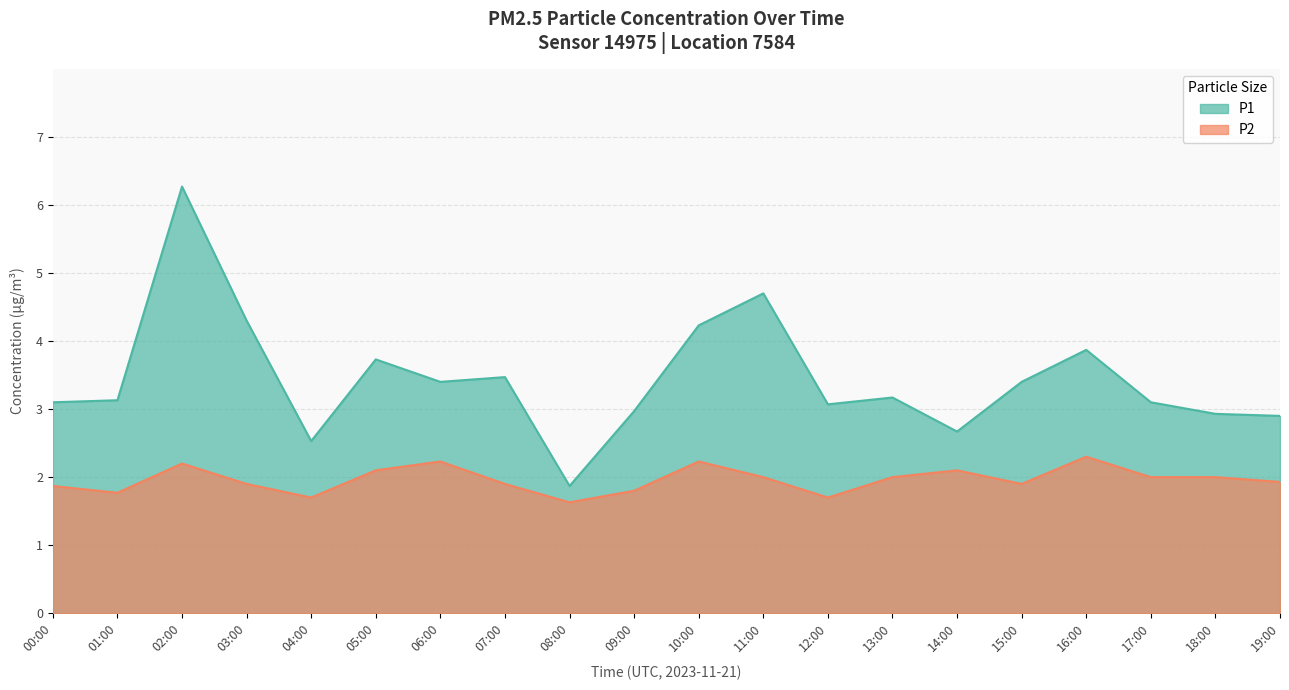

What is the sum of the P2 values at 07:00 and 02:00?

4.1